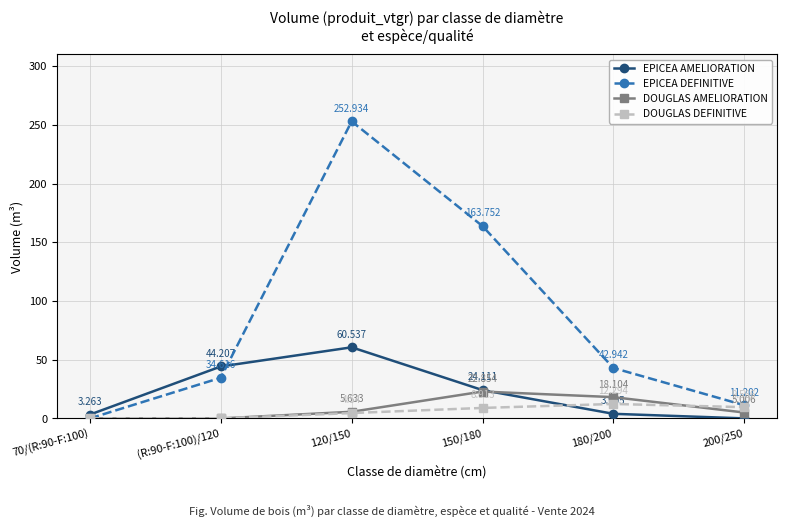

Which series has the widest spread of values?

EPICEA DEFINITIVE